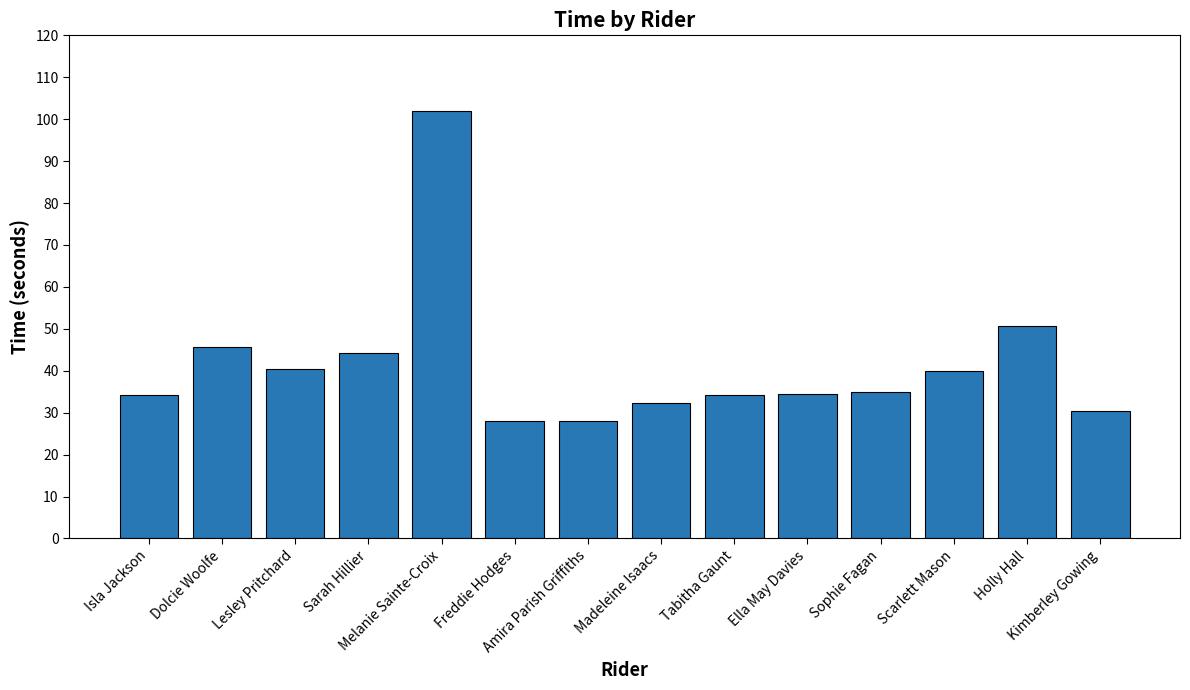

What is the value of the 2nd bar from the left?

45.6